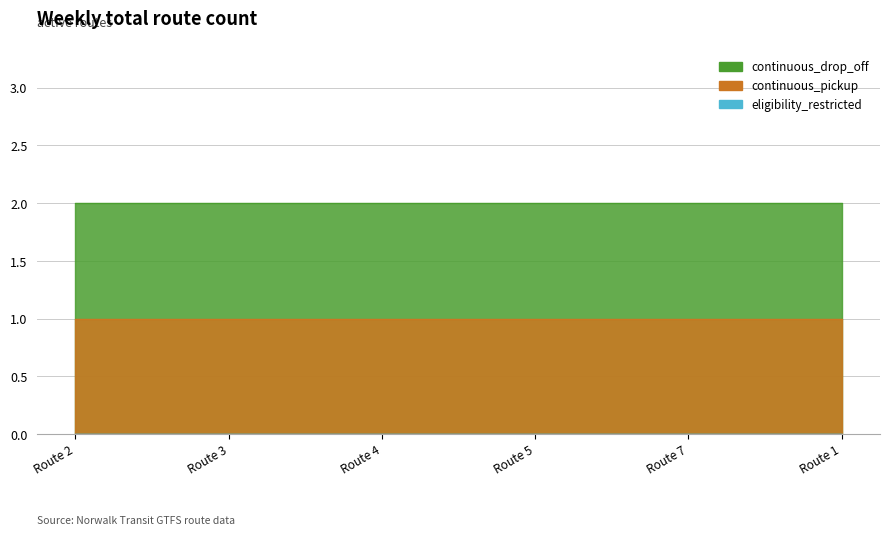

True or false: eligibility_restricted and continuous_drop_off intersect in this chart.

False